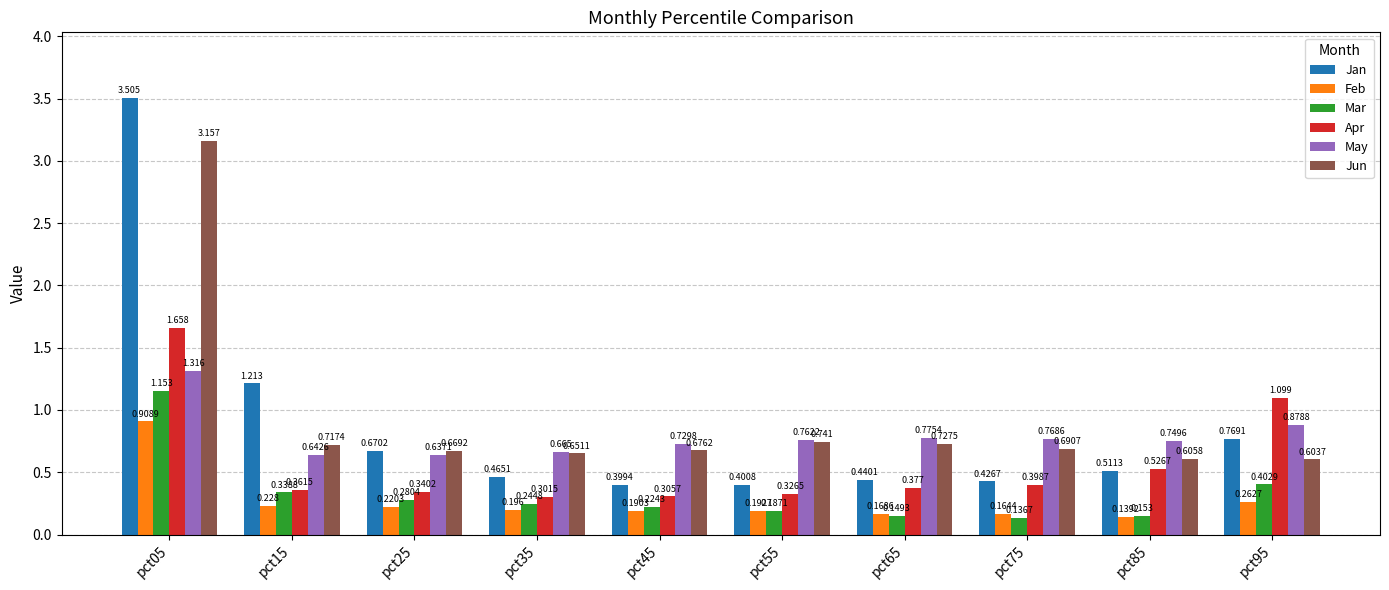

At pct55, list the series in order from smallest to largest.

Mar, Feb, Apr, Jan, Jun, May